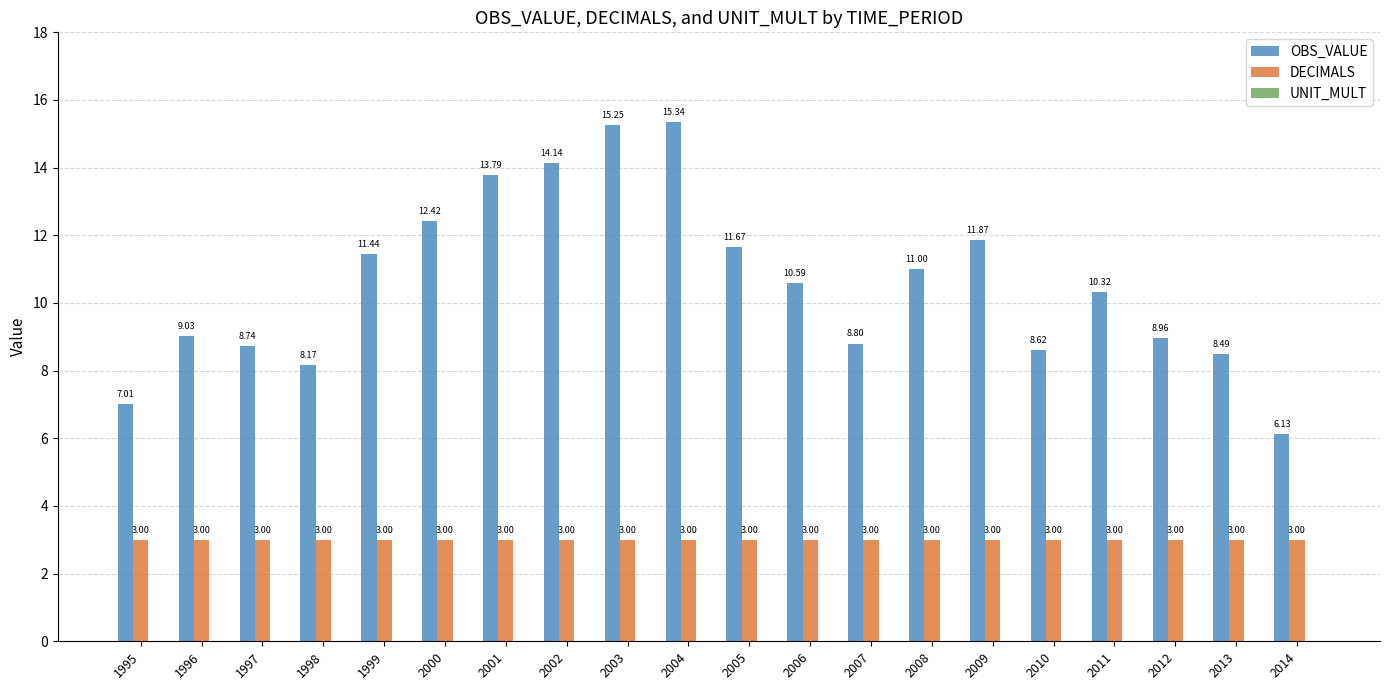

Which series changed the most between 2001 and 2004?

OBS_VALUE